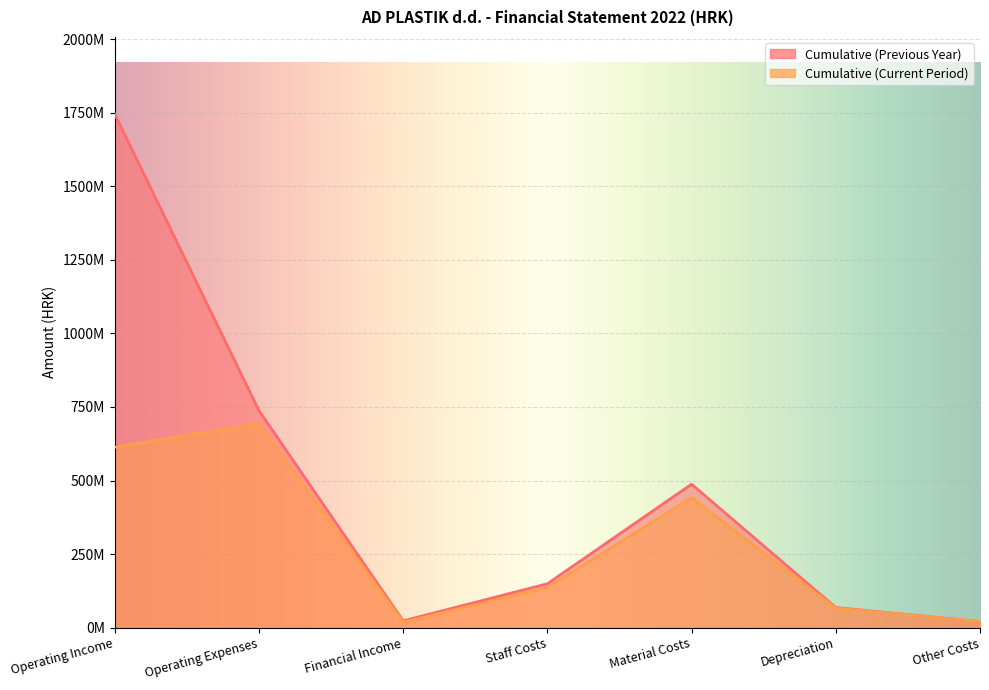

Reading left to right, transcribe all the data shown in this chart.

Cumulative (Previous Year): Operating Income=1745404556	Operating Expenses=737773892	Financial Income=23331870	Staff Costs=149385320	Material Costs=487642130	Depreciation=68703241	Other Costs=20977010
Cumulative (Current Period): Operating Income=613330917	Operating Expenses=693284497	Financial Income=18895287	Staff Costs=136766939	Material Costs=442057809	Depreciation=66597667	Other Costs=21206143